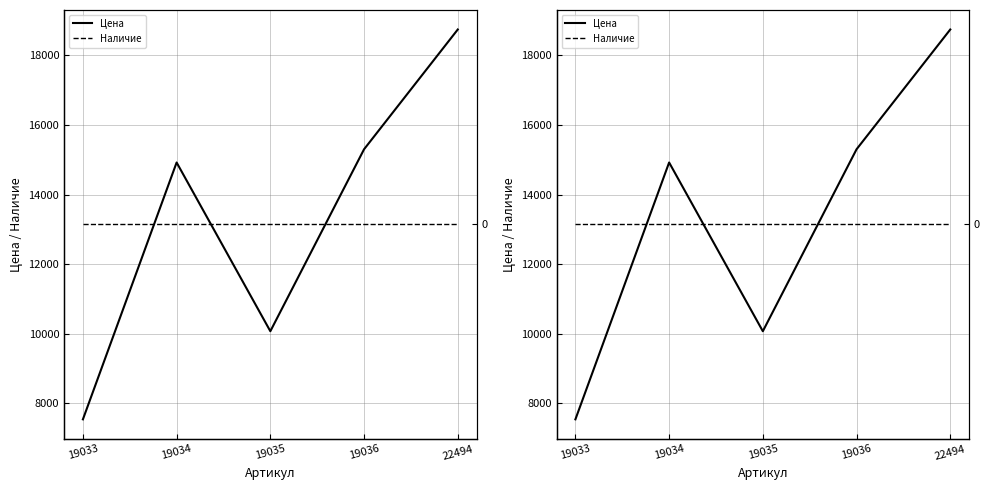

What is the maximum value shown in the chart?

18746